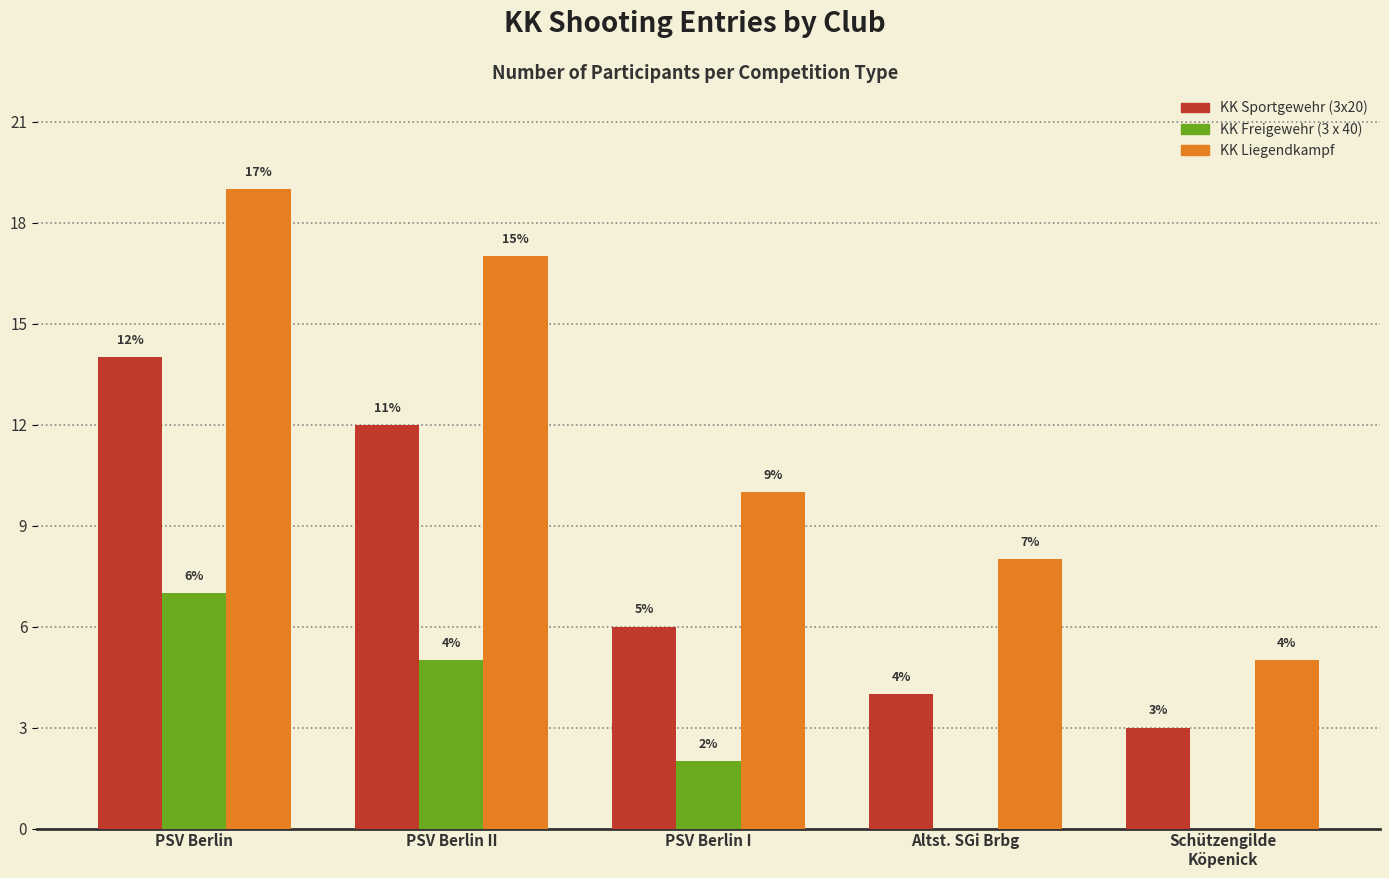

How many KK Liegendkampf values are between 8 and 17?

3